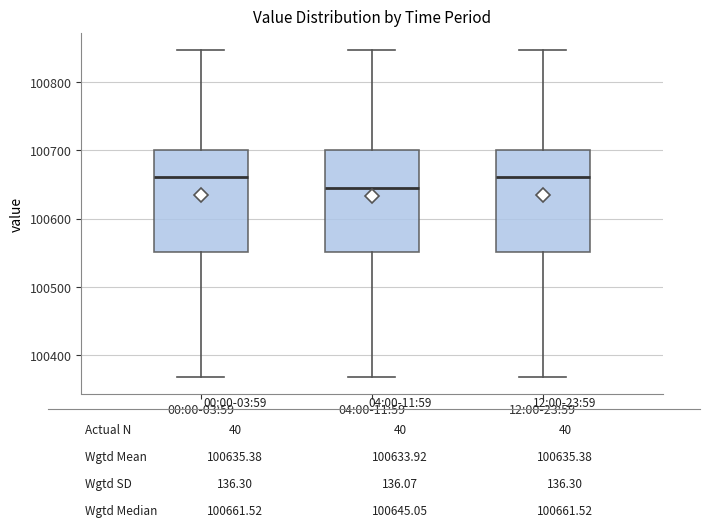

Where does the lower whisker of the box for 04:00-11:59 end on the y-axis? The values are not printed on the chart, so give them approximately, as read against the axis.

100370